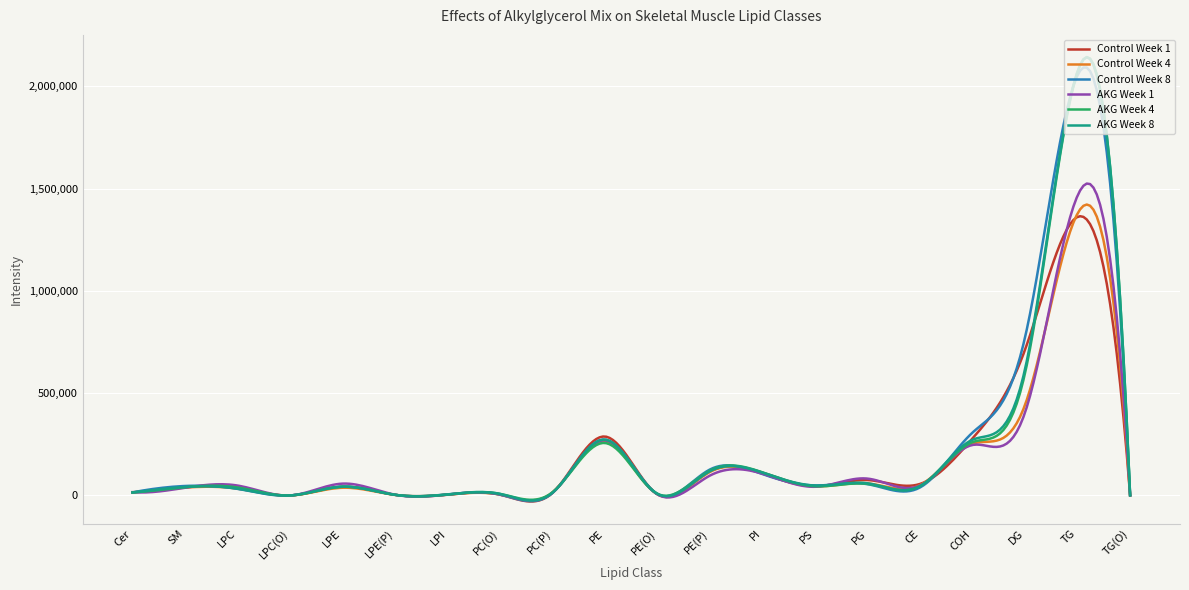

What is the highest value of the AKG Week 8 series?

2142334.6